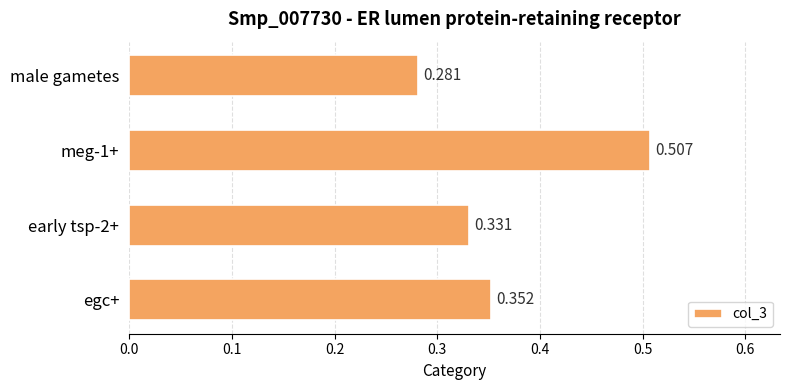

Where is the data nearest to the value 0?

male gametes